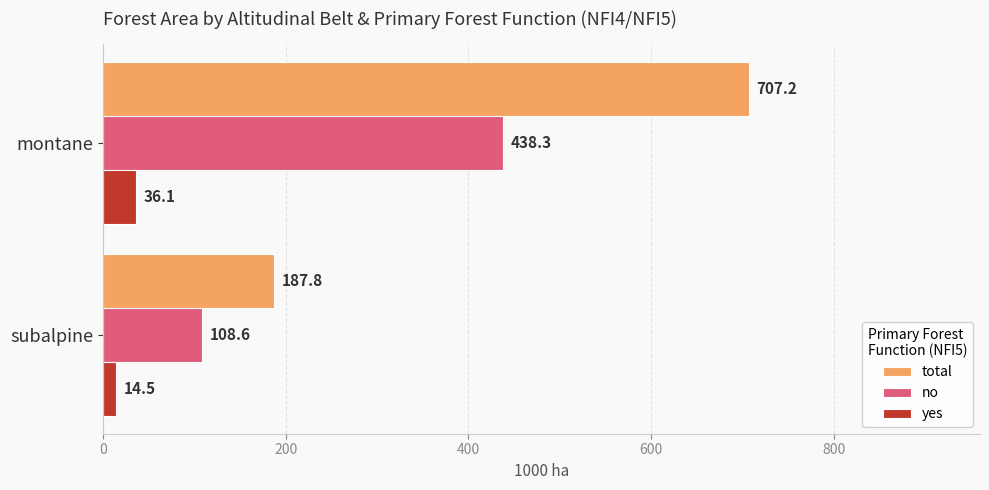

What is the difference between the maximum and minimum values in the no series?

329.7